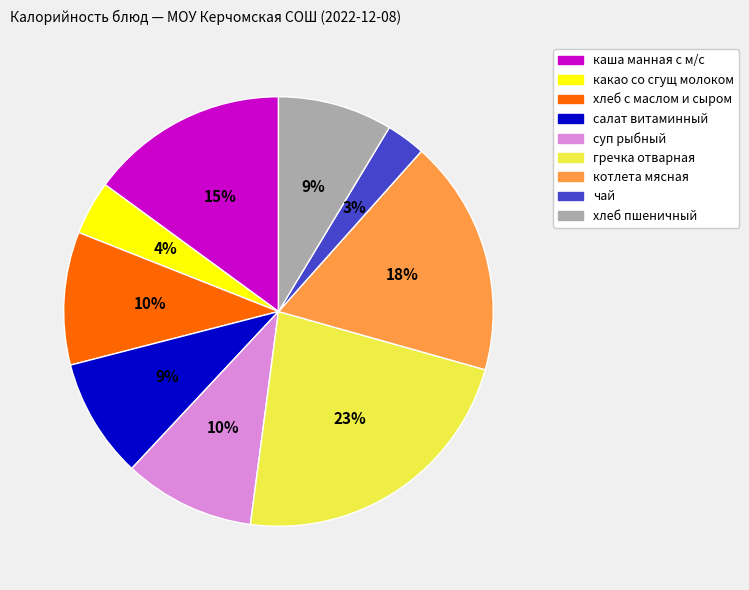

Is there a majority slice in this chart?

No